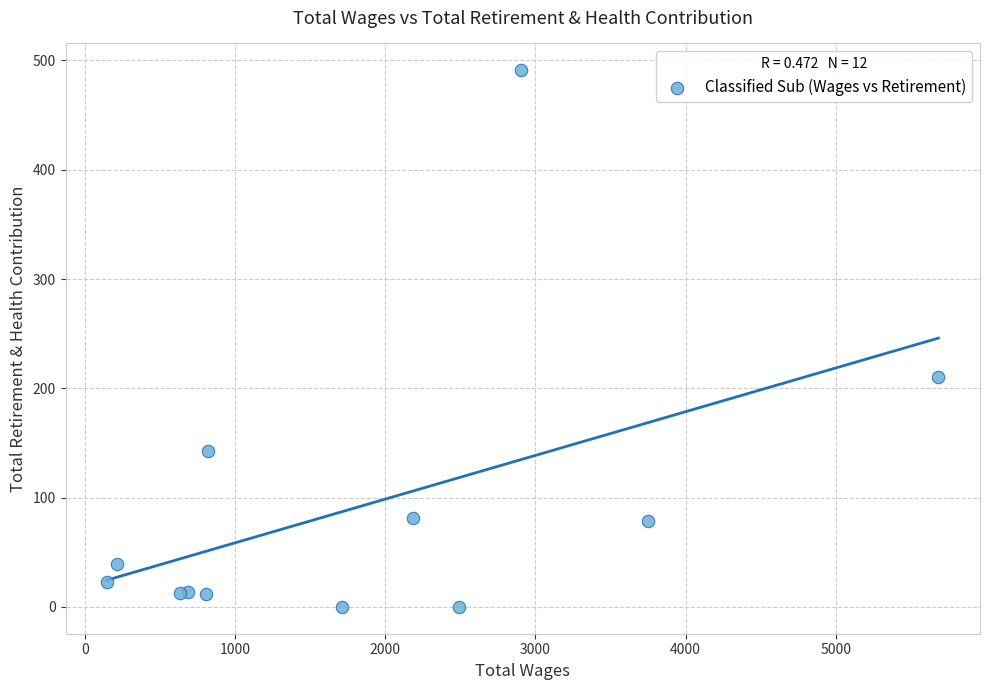

What Y value in the scatter plot is closest to 245?

210